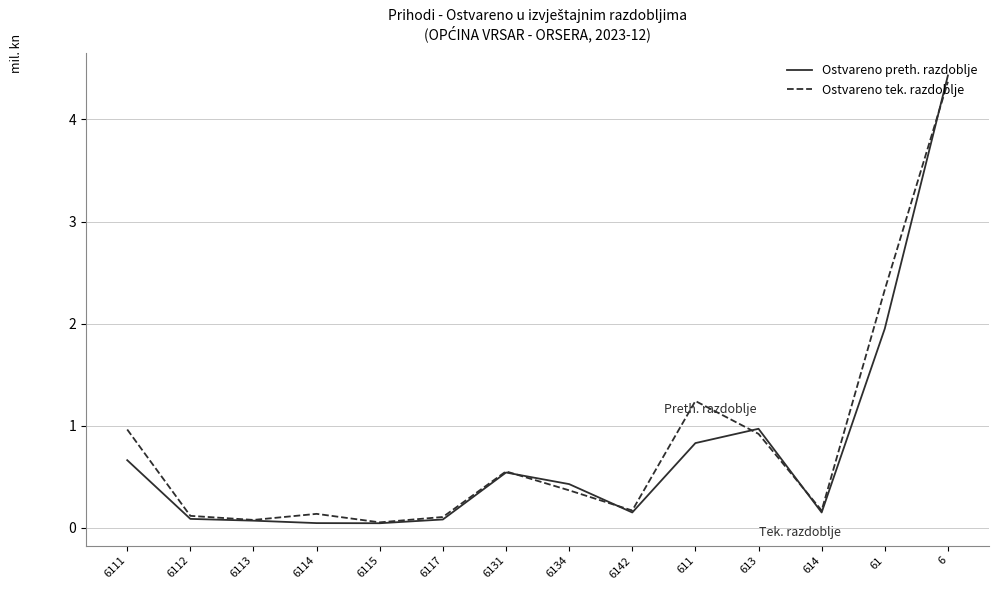

What is the difference between the maximum and minimum values in the Ostvareno preth. razdoblje series?

4.4